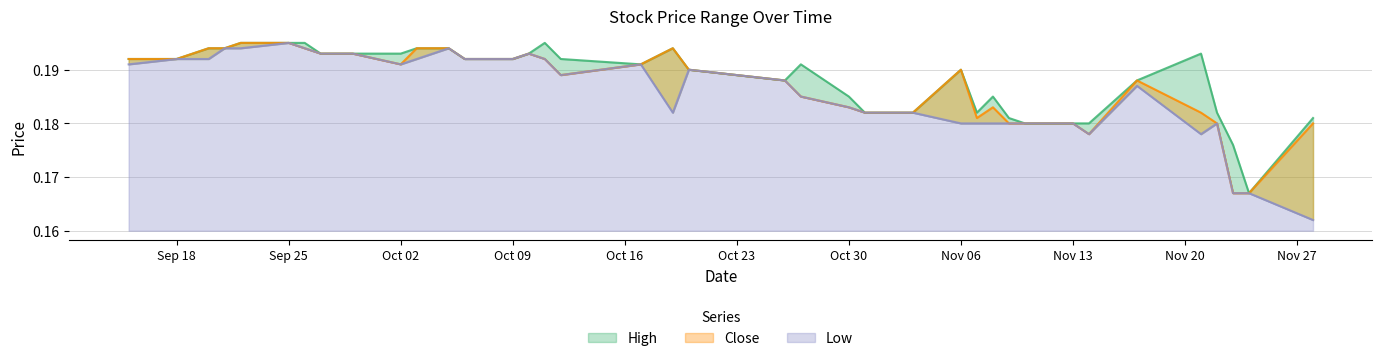

In Low, how many points are higher than both neighbors (excluding endpoints)?

7